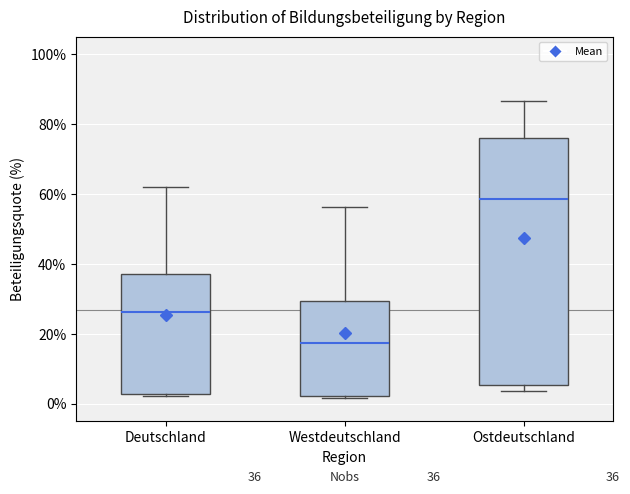

Which box is the tallest, from its lower edge to its upper edge?

Ostdeutschland